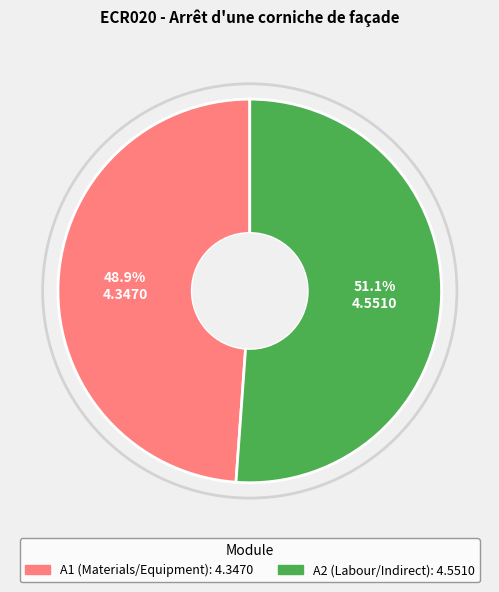

How many segments does this pie chart have?

2